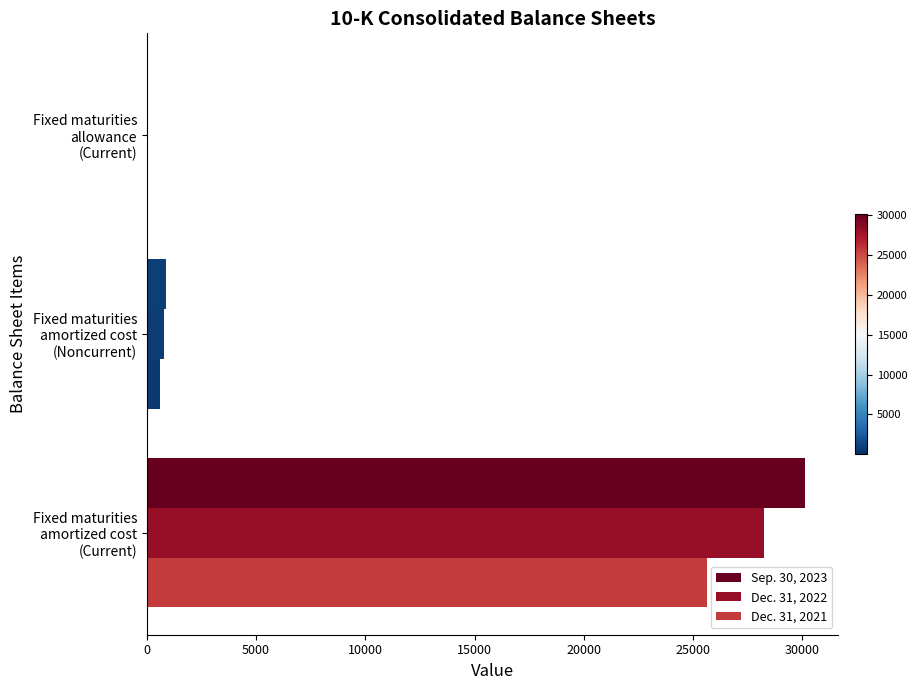

Count the number of categories in the chart.

3